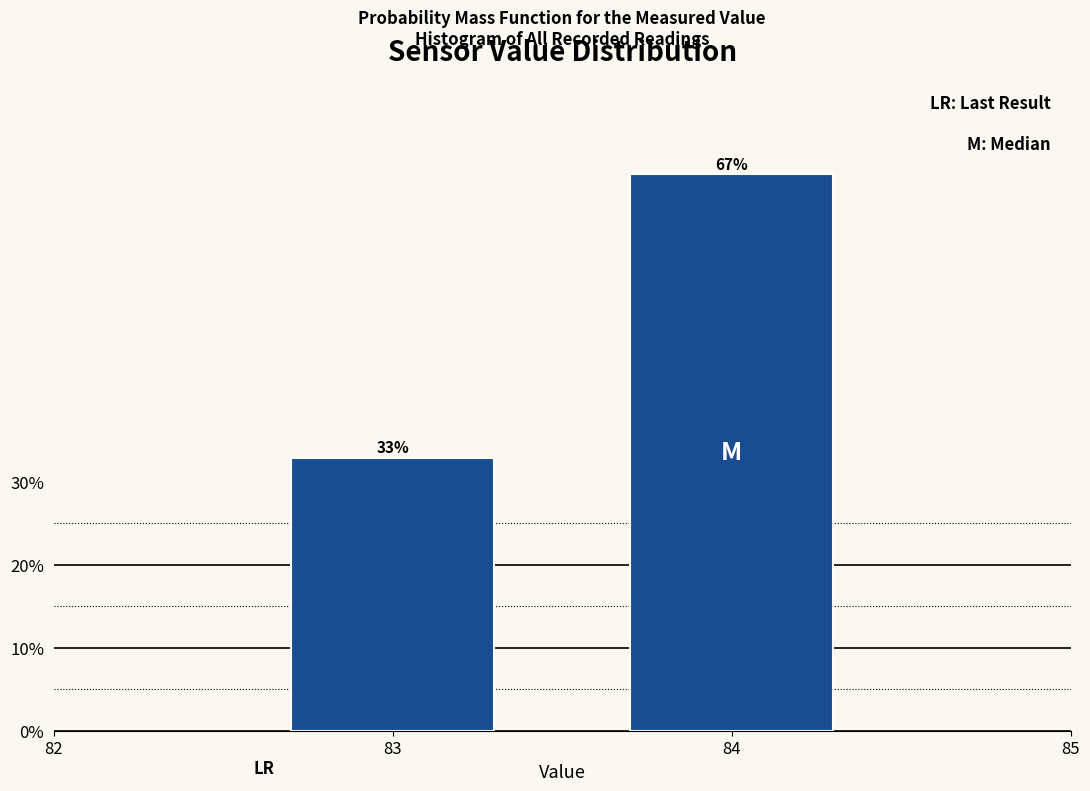

The value at 83 is 32.9. True or false?

True